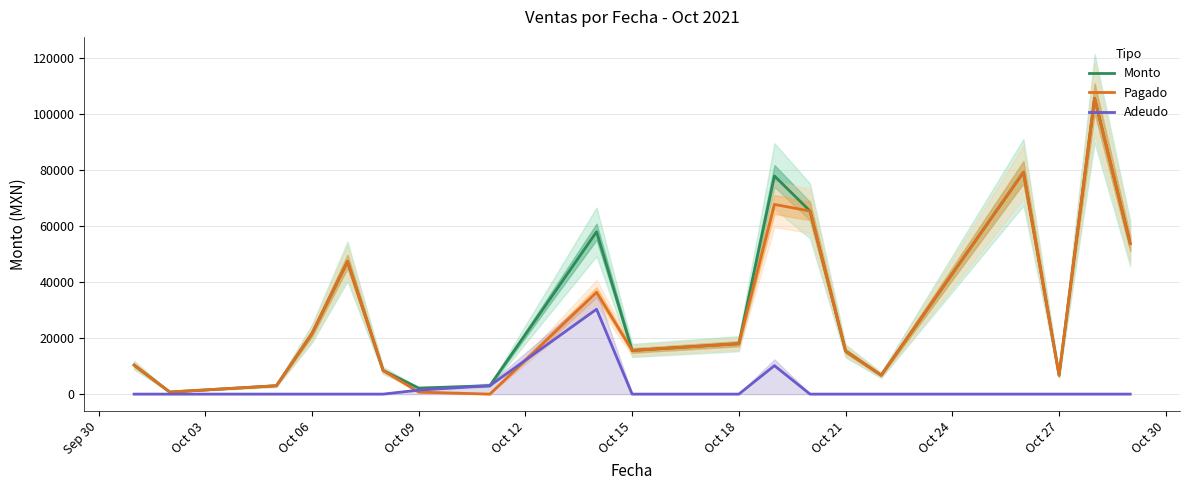

Reading left to right, what are all the values shown in this chart?

Monto: 10362	750	3000	21618	47338	8450	2155	3000	57949	15580	18000	77866	65358	15360	6760	79200	6750	105600	53760
Pagado: 10362	750	3000	21618	47338	8450	730	0	36362	15580	18000	67702	65358	15360	6760	79200	6750	105600	53760
Adeudo: 0	0	0	0	0	0	1425	3000	30319	0	0	10164	0	0	0	0	0	0	0